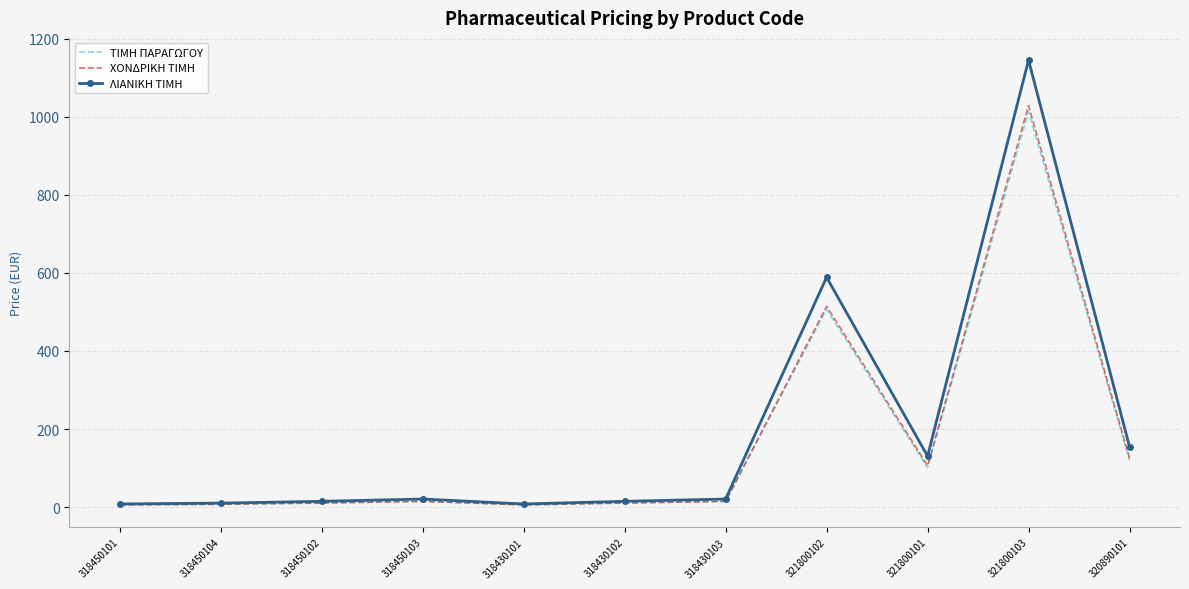

What is the spread (max minus min) of values at 321800103?

131.4